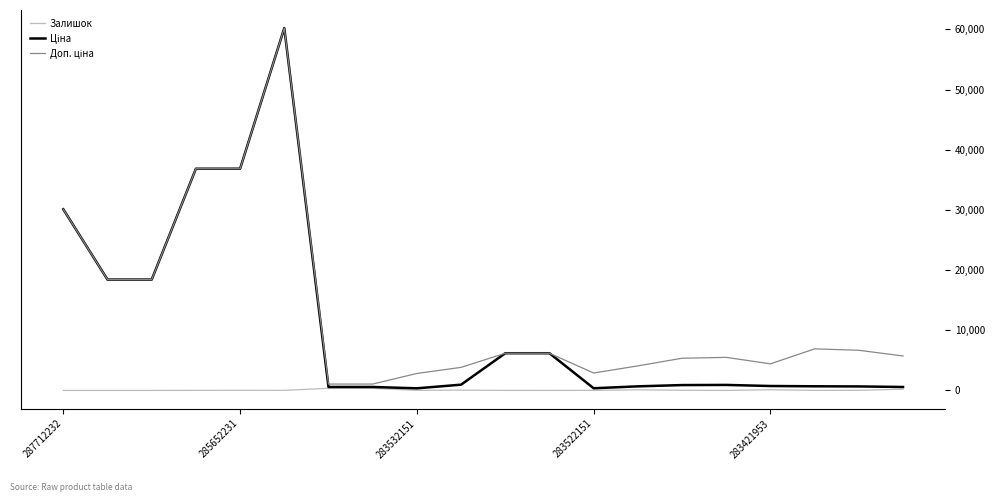

What is the maximum value shown in the chart?

60205.6